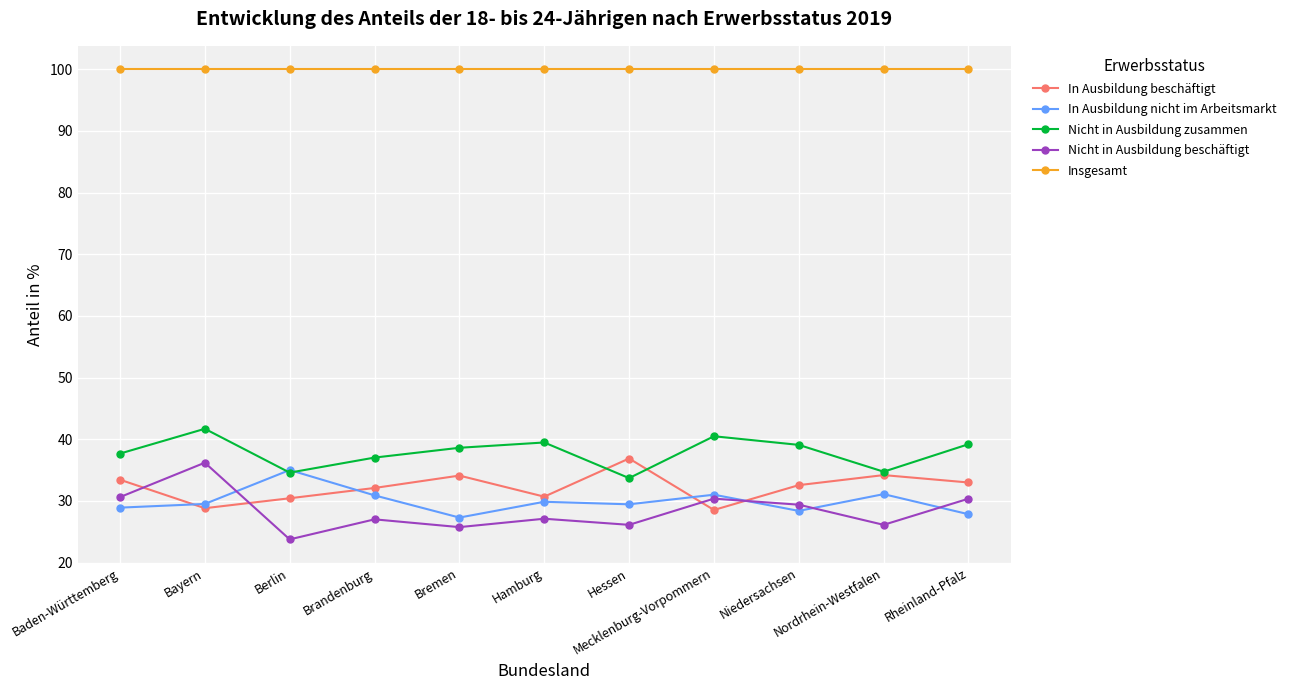

At which label is Nicht in Ausbildung beschäftigt closest to 29?

Niedersachsen